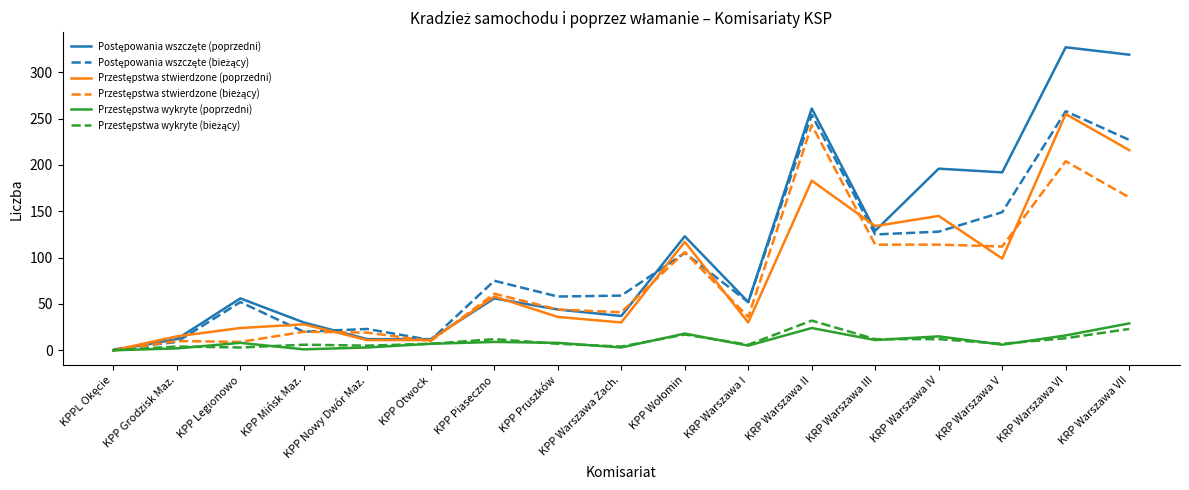

What is the greatest value displayed?

327